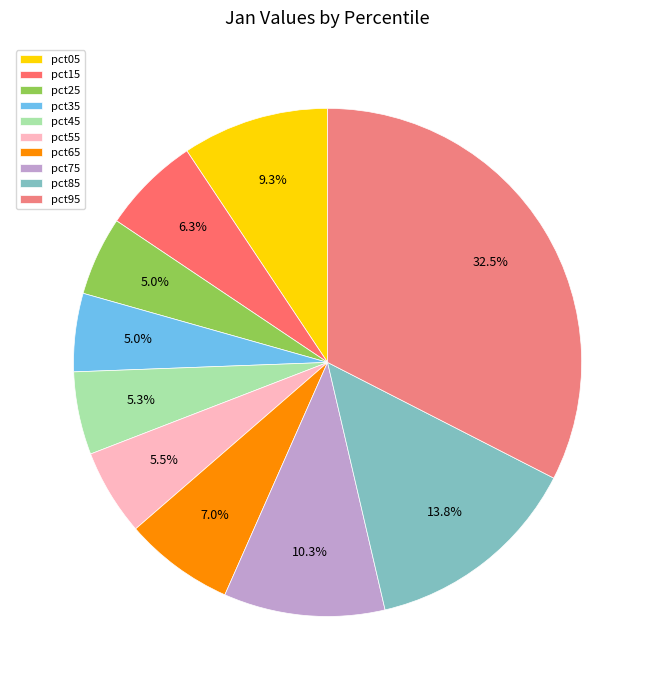

To the nearest percent, what is the average slice percentage?

10%